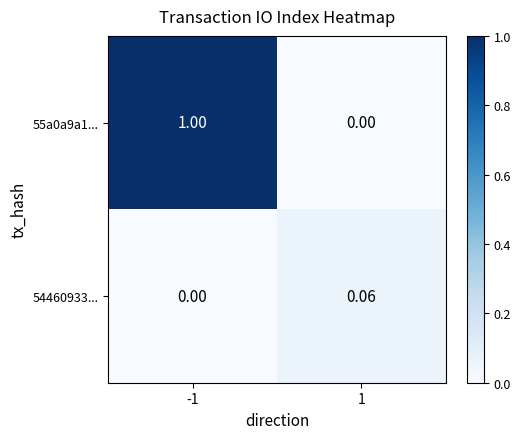

Is the value of 54460933... at 1 greater than the value of 55a0a9a1... at -1?

No